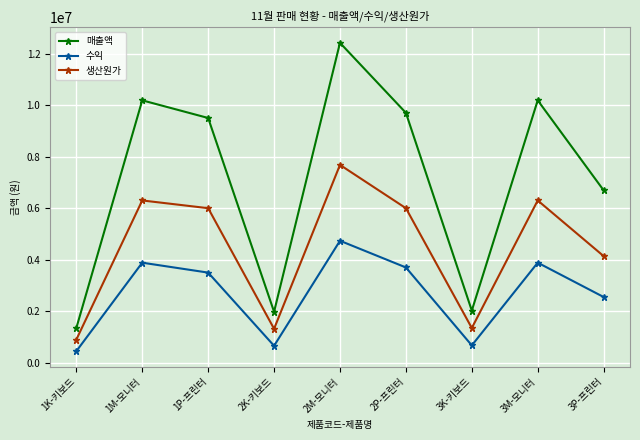

What are all the series names shown in the legend?

매출액, 수익, 생산원가